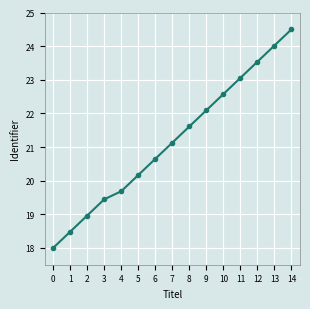

Approximately how many times larger is the value at 14 compared to 9?

1.1